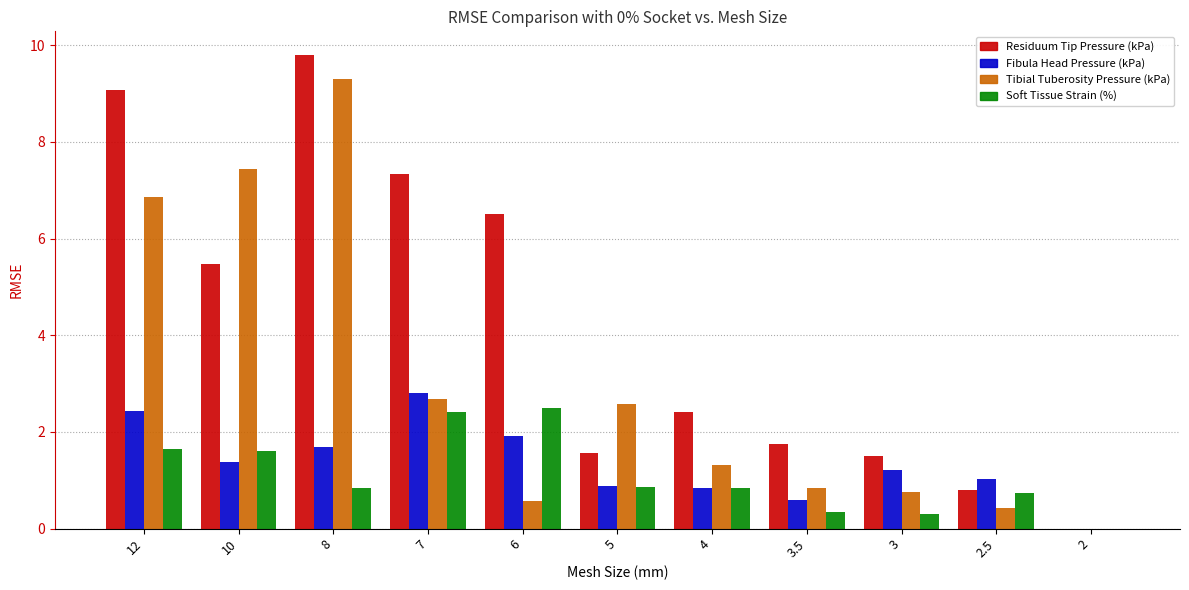

What are all the series names shown in the legend?

Residuum Tip Pressure (kPa), Fibula Head Pressure (kPa), Tibial Tuberosity Pressure (kPa), Soft Tissue Strain (%)